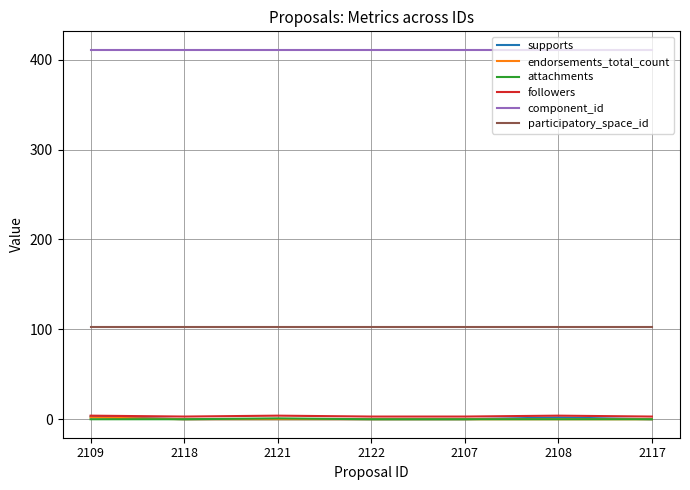

What is the difference between the maximum and minimum values in the supports series?

3